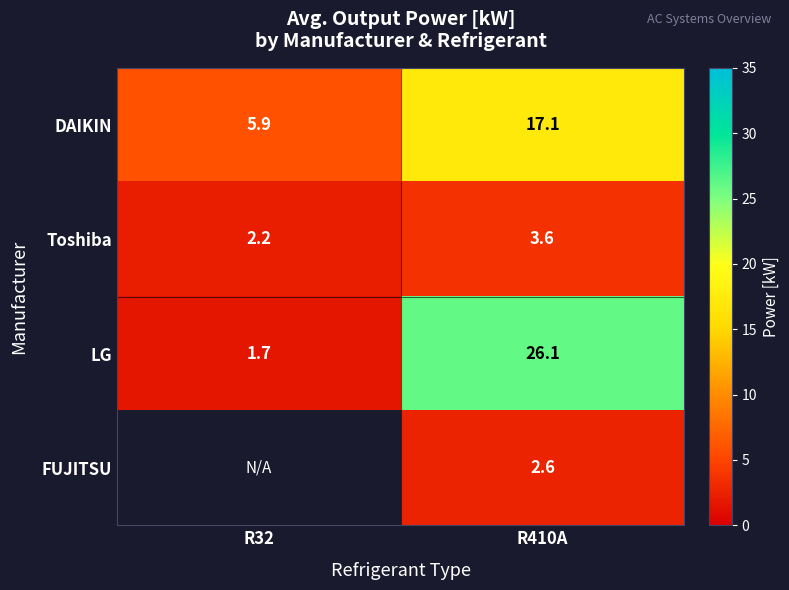

At which label is LG closest to 13?

R32